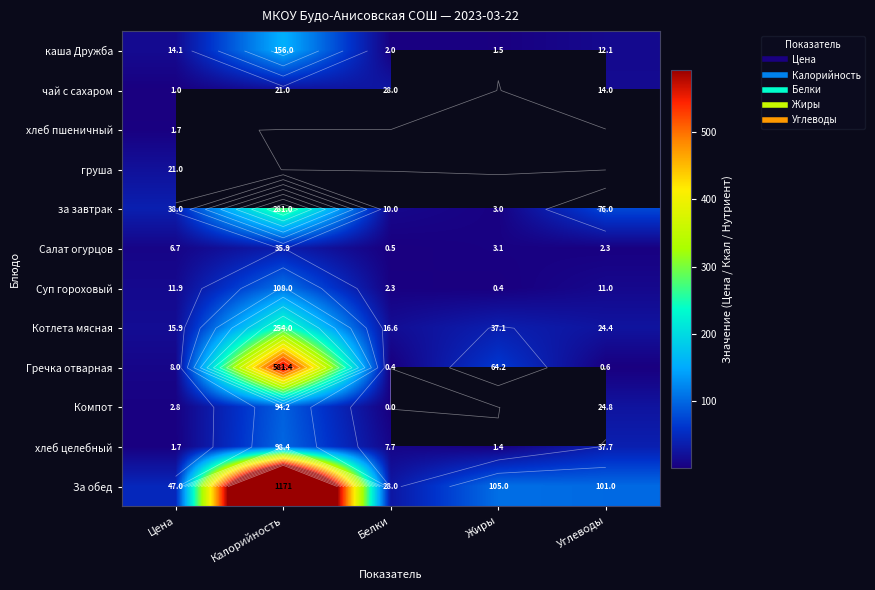

How many categories are shown in the chart?

5